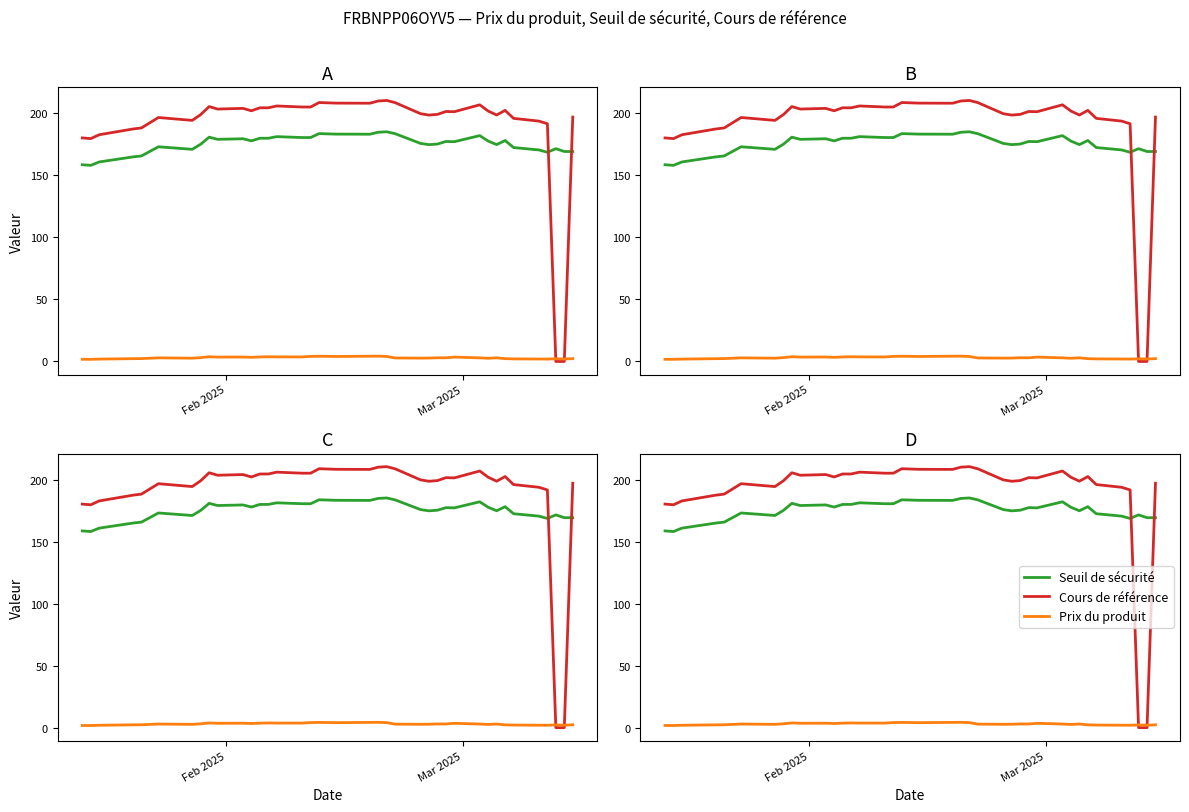

Rank the series by their maximum value, from lowest to highest.

Prix du produit, Seuil de sécurité, Cours de référence